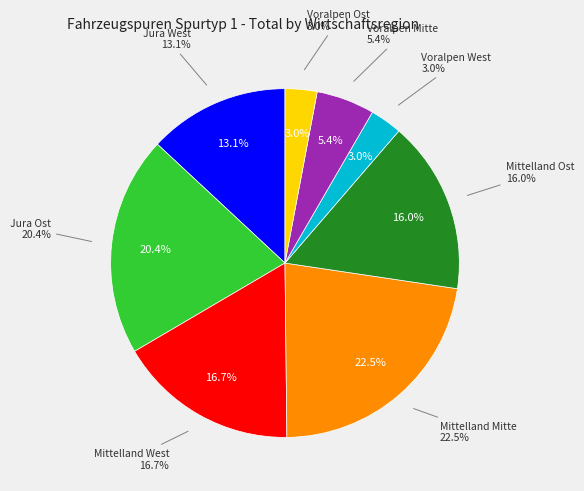

What percentage is the Jura Ost slice, to the nearest percent?

20%